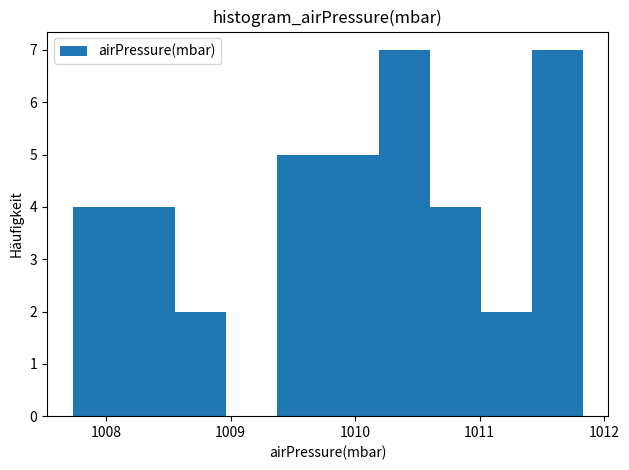

Reading left to right, list every bar in this chart as the range it spans on the x-axis followed by its height. Neither the bar edges nor the heights are printed on the chart, so give them approximately, as read against the axes.

1007.73 to 1008.14: 4
1008.14 to 1008.55: 4
1008.55 to 1008.96: 2
1008.96 to 1009.37: 0
1009.37 to 1009.78: 5
1009.78 to 1010.19: 5
1010.19 to 1010.60: 7
1010.60 to 1011.01: 4
1011.01 to 1011.42: 2
1011.42 to 1011.83: 7